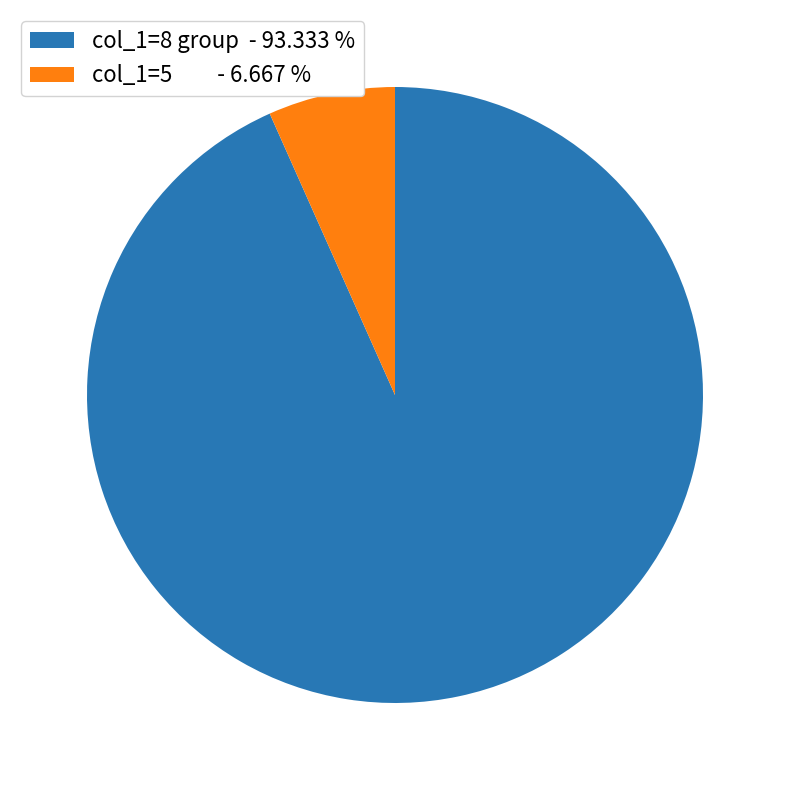

Is there a majority slice in this chart?

Yes